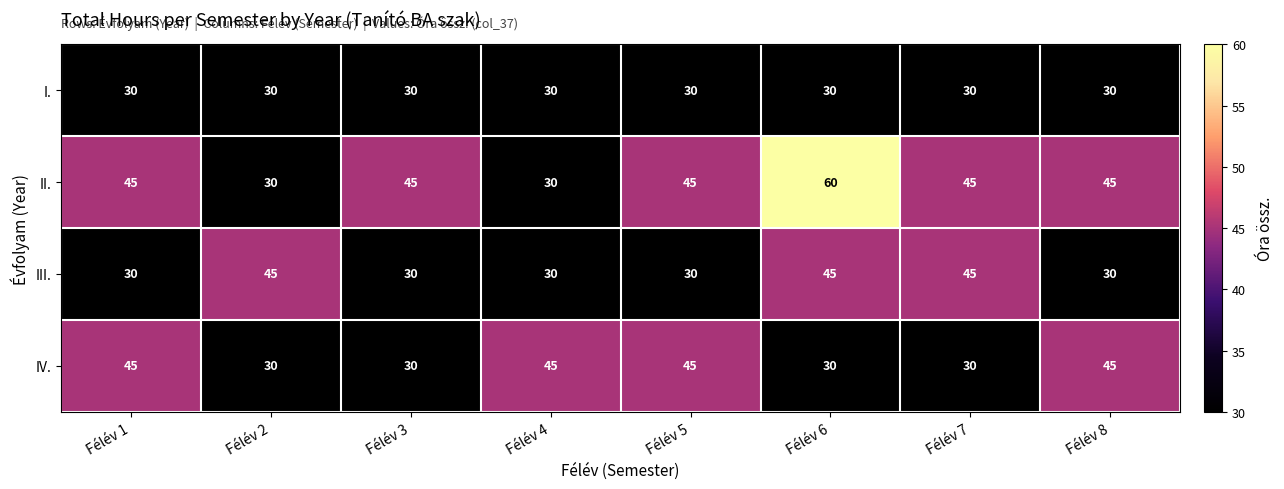

What is the average value of the I. series?

30